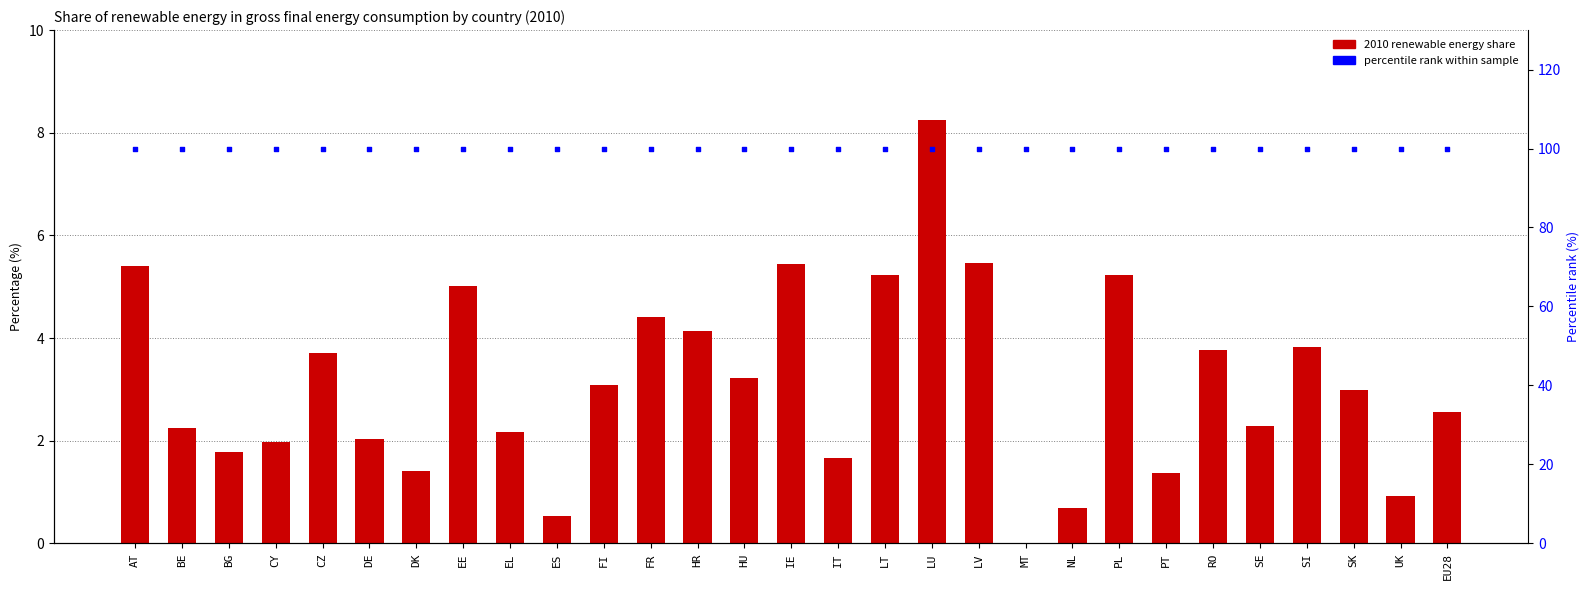

Is the value of percentile rank at CZ greater than the value of 2010 value at SK?

Yes